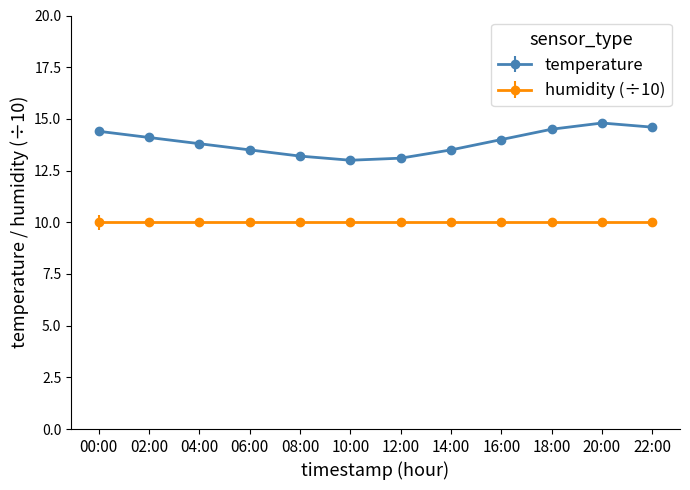

Which label corresponds to the largest value in the chart?

20:00